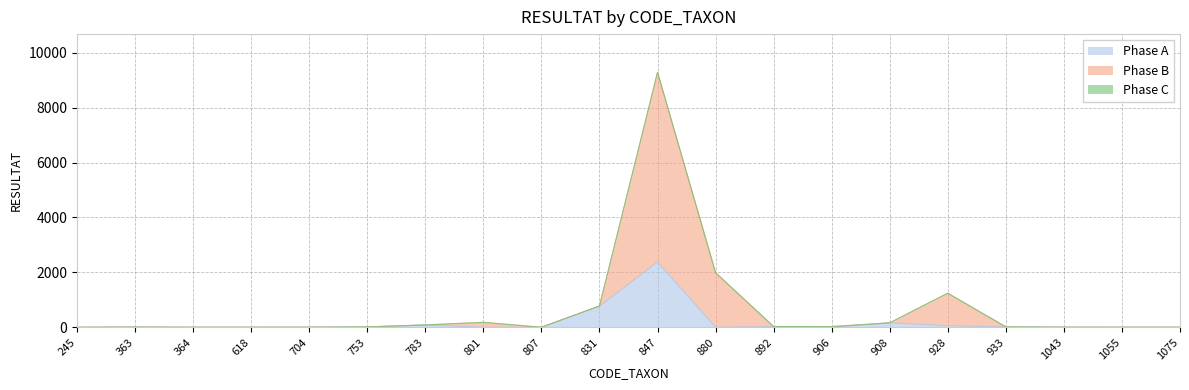

What is the maximum value for Phase A?

2376